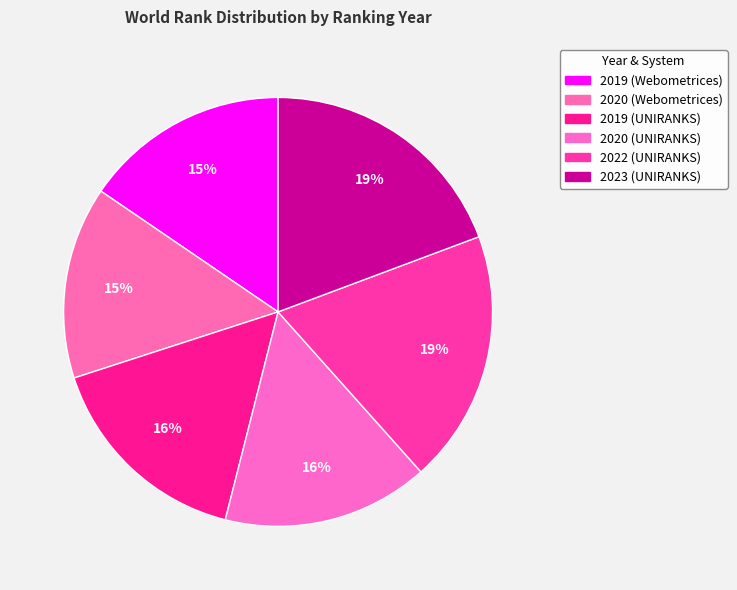

What is the ratio of the value at 2022 (UNIRANKS) to the value at 2019 (Webometrices)?

1.2